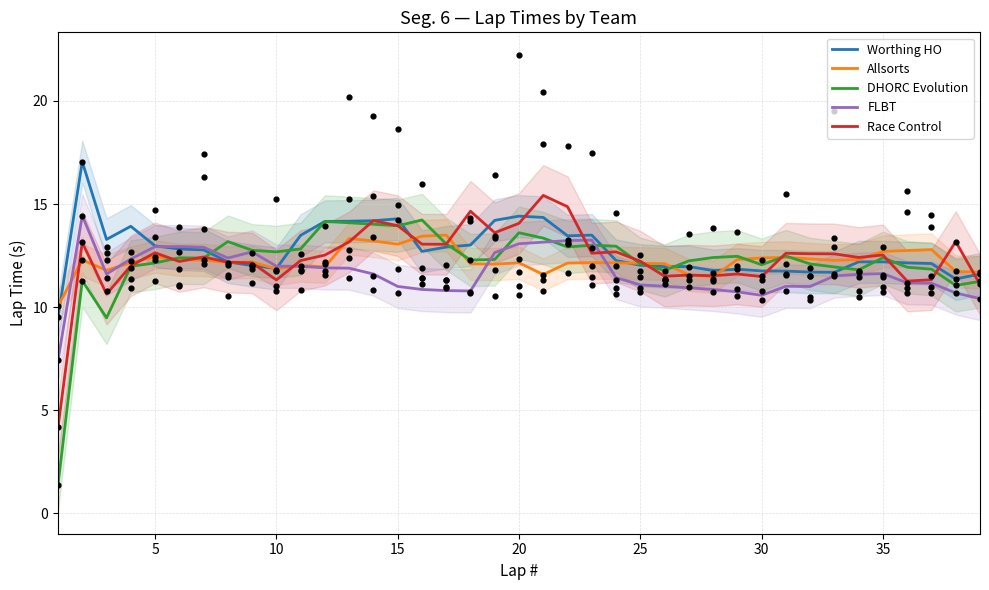

What is the highest value of the Allsorts series?

13.5